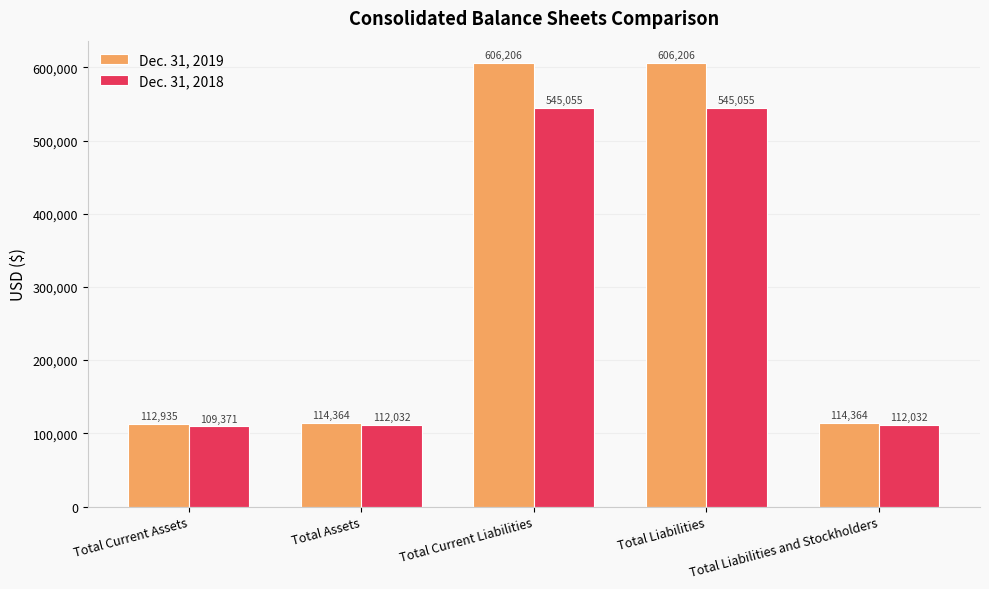

What is the total value across all series at Total Current Assets?

222306